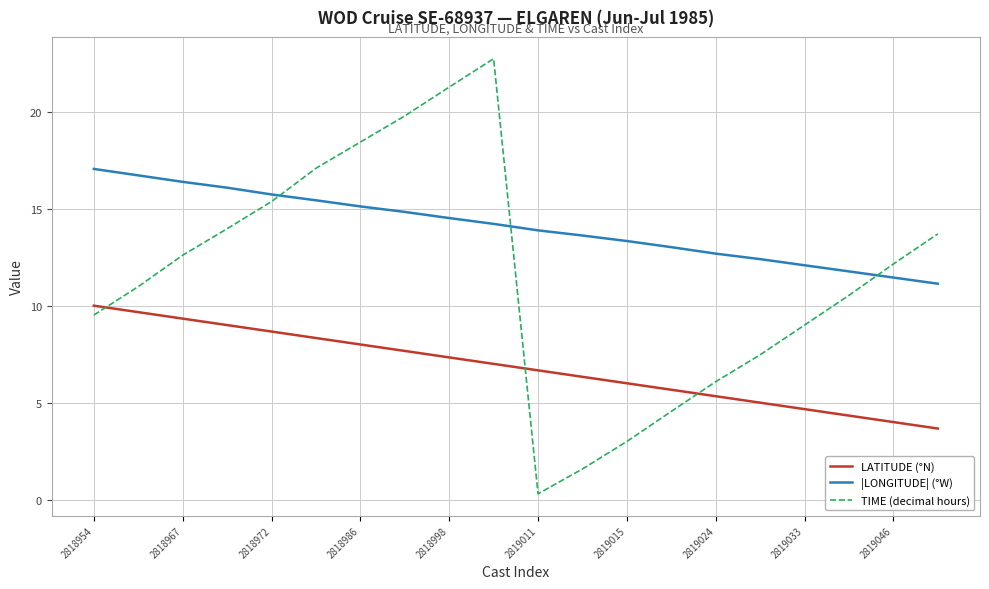

Rank the series by their maximum value, from highest to lowest.

TIME (decimal hours), |LONGITUDE| (°W), LATITUDE (°N)